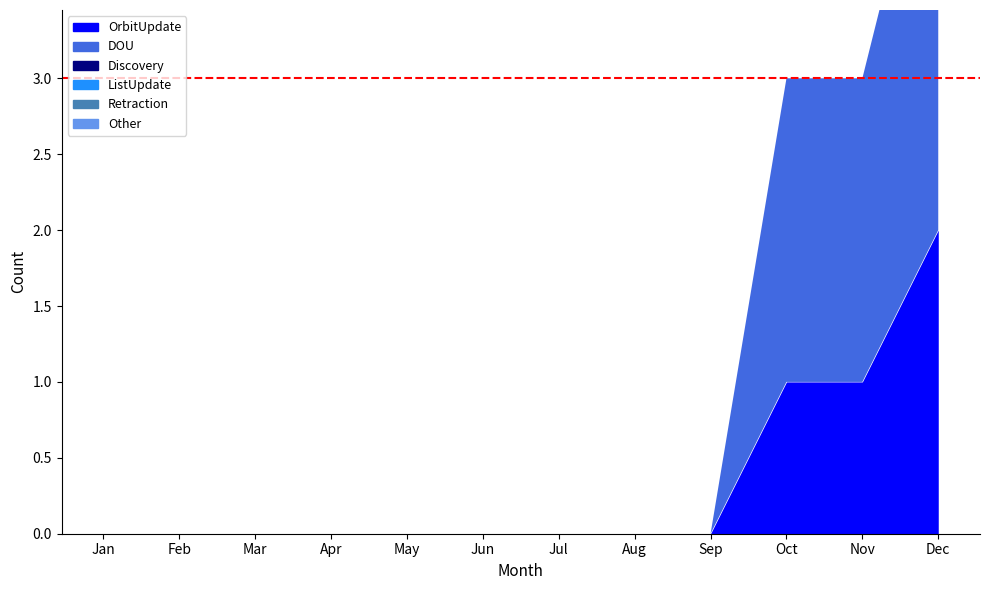

Which series has the largest range (max minus min)?

DOU